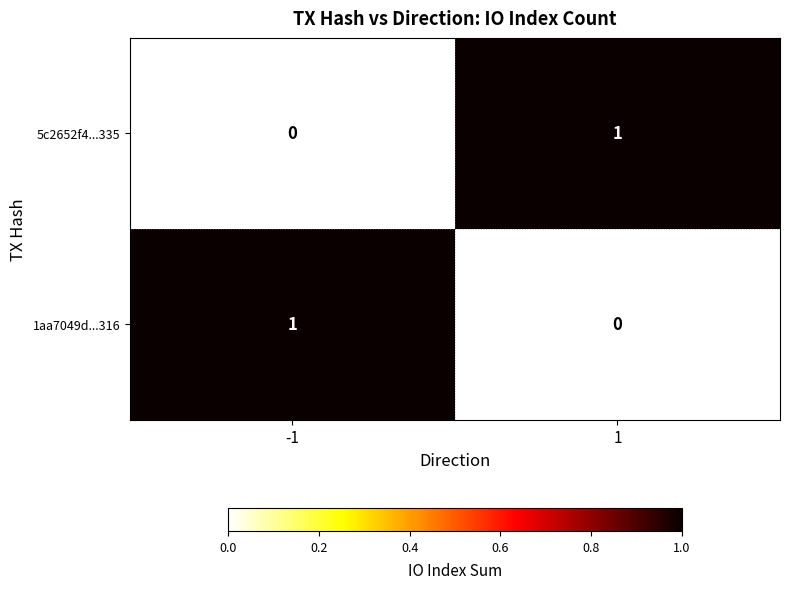

Is it true that 1aa7049d...316 equals 0 at 1?

True